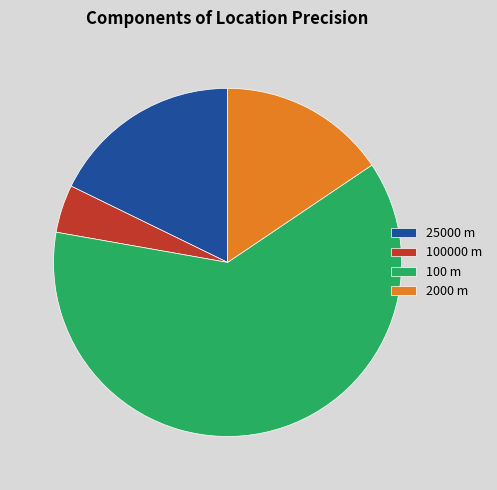

Rank the categories by value from lowest to highest.

100000 m, 2000 m, 25000 m, 100 m